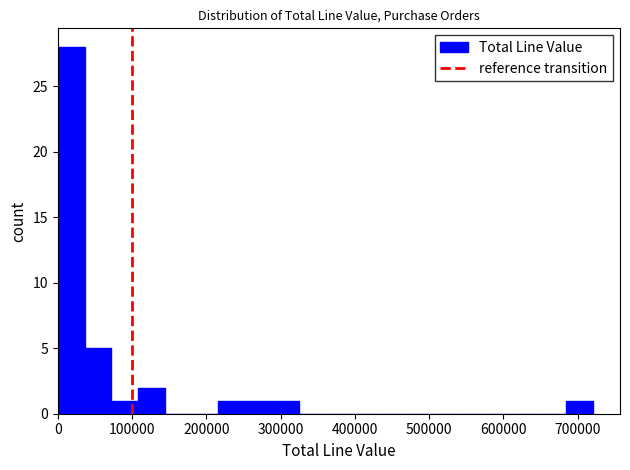

Around what value on the x-axis is the tallest bar? Give the approximate position of its centre, as read against the axis.

20000